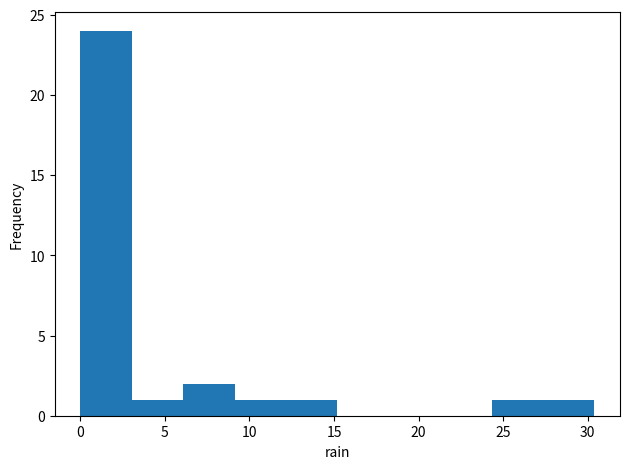

Reading left to right, transcribe this chart: for each bar, give the range it covers on the x-axis and its height. Neither the bar edges nor the heights are printed on the chart, so give them approximately, as read against the axes.

0.0 to 3.0: 24
3.0 to 6.0: 1
6.0 to 9.0: 2
9.0 to 12.0: 1
12.0 to 15.0: 1
15.0 to 18.0: 0
18.0 to 21.5: 0
21.5 to 24.5: 0
24.5 to 27.5: 1
27.5 to 30.5: 1